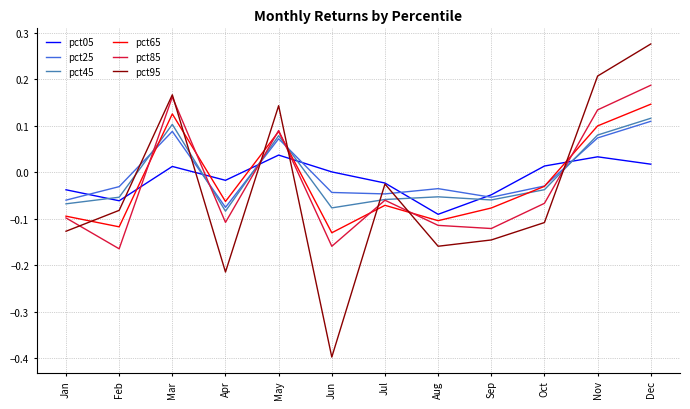

How many intersections are there between pct05 and pct85?

5